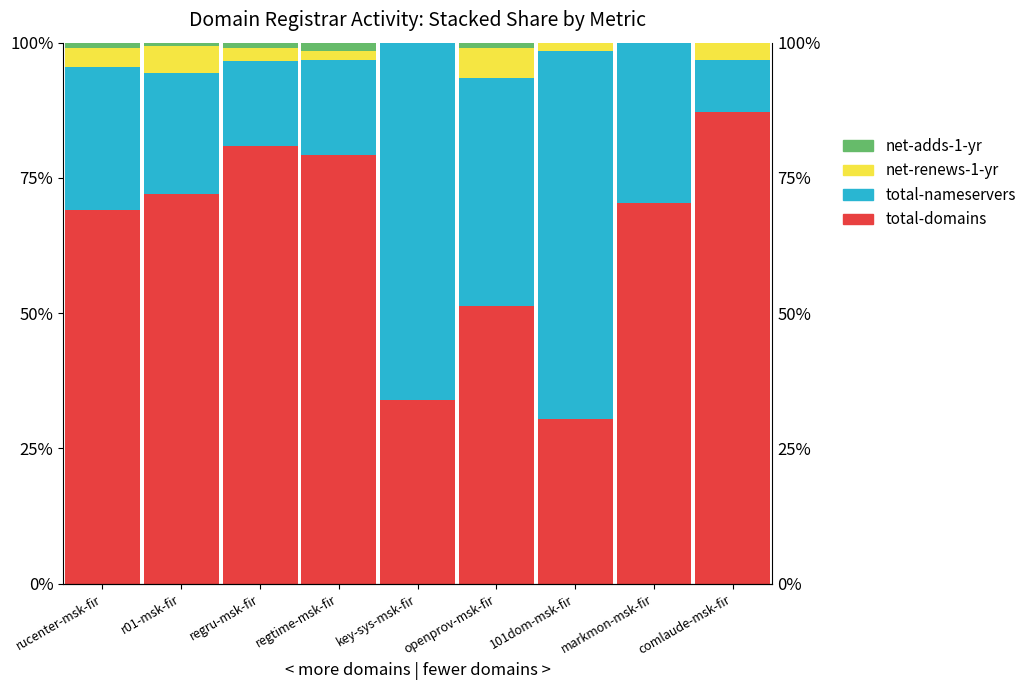

The value of total-domains at markmon-msk-fir is 40.1. True or false?

False